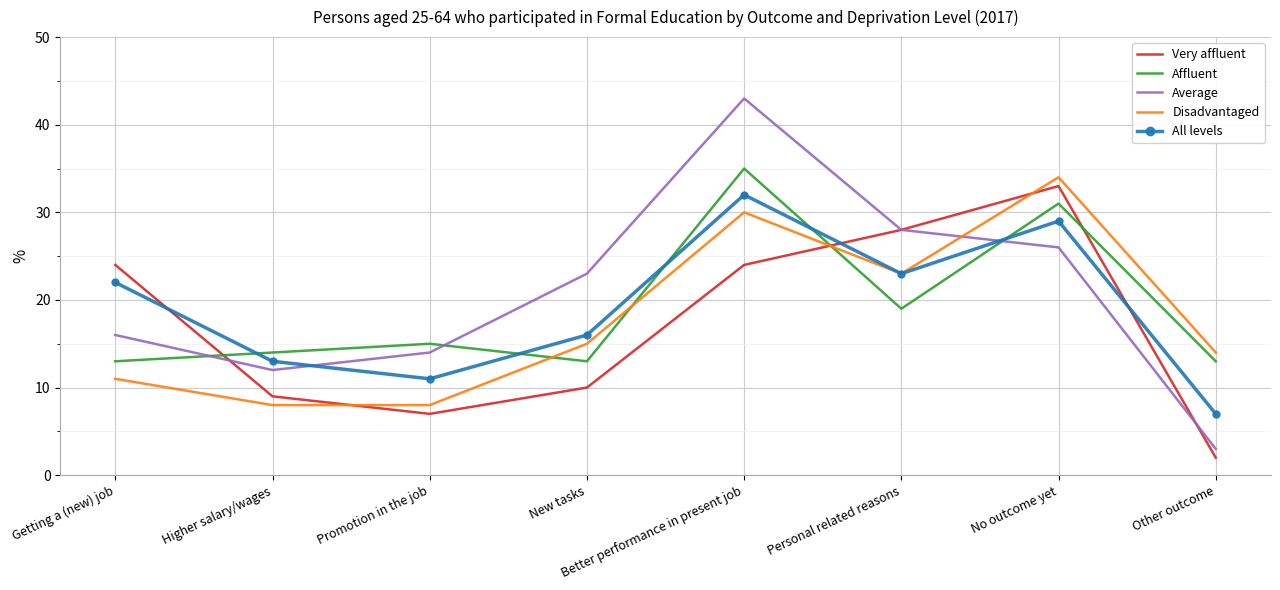

Which category has the lowest value in the All levels series?

Other outcome